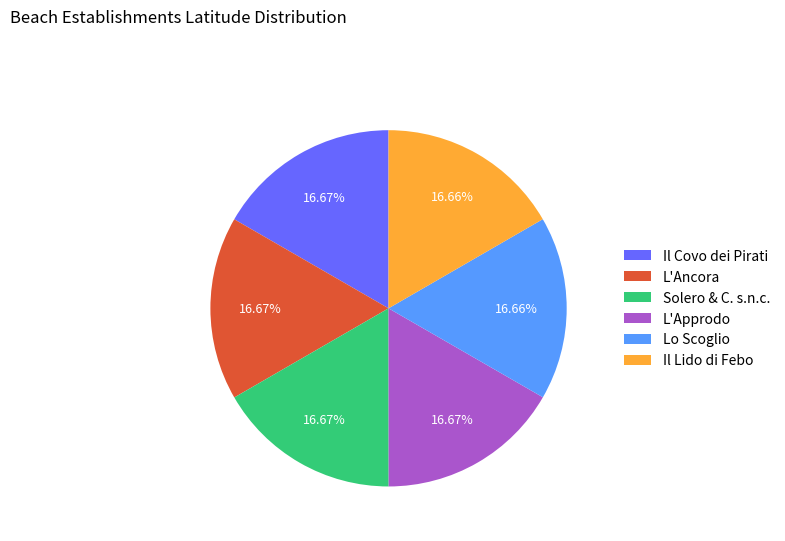

Approximately how many times larger is the value at L'Ancora compared to L'Approdo?

1.0